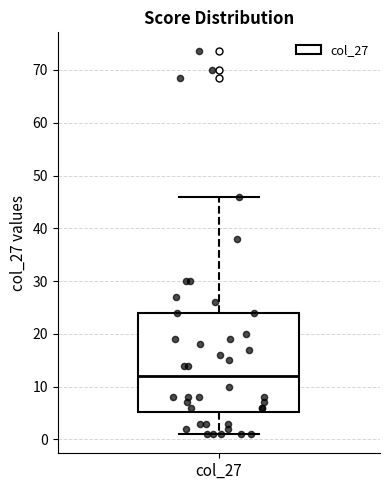

Transcribe this box plot: give where the median line is, the range the box spans, and where the two whiskers end, as read against the y-axis. The values are not printed on the chart, so give them approximately, as read against the axis.

median 12, box 5 to 24, whiskers 1 to 46